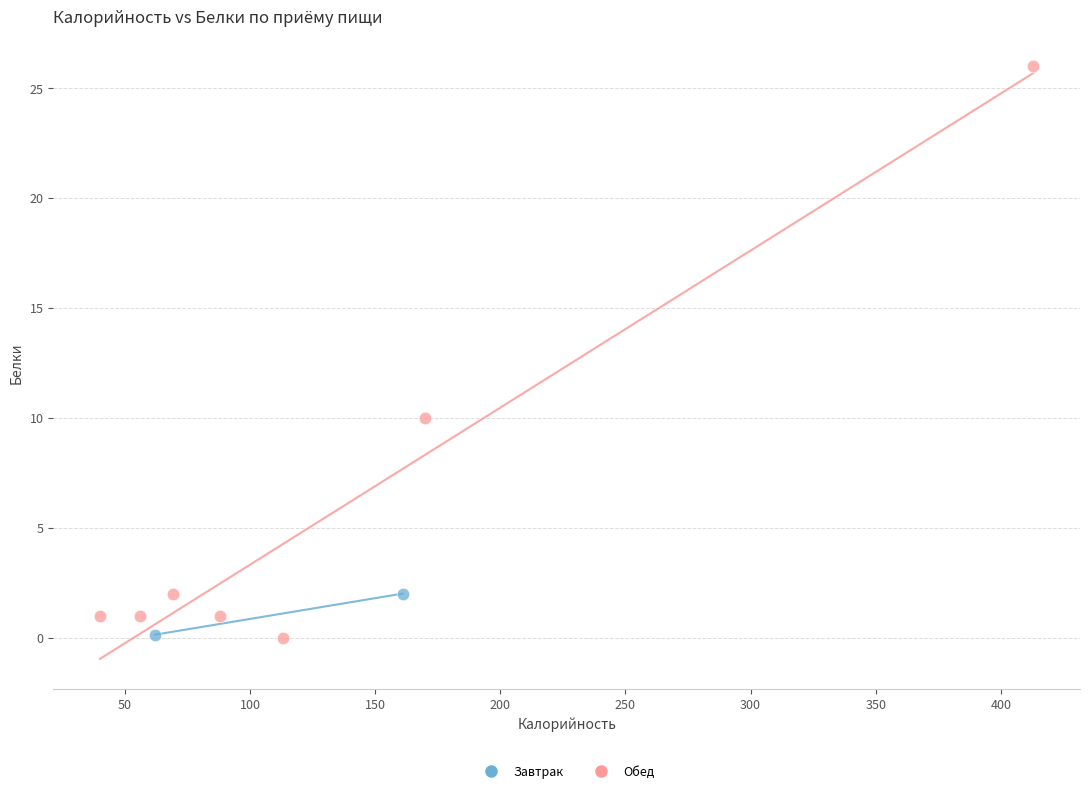

What are all the series names shown in the legend?

Завтрак, Обед